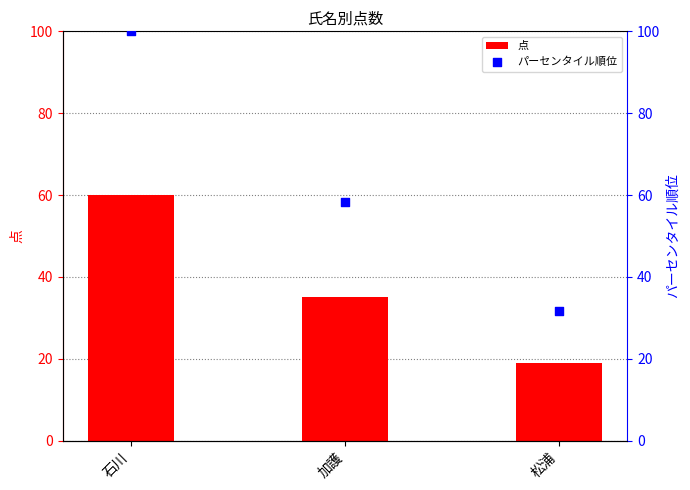

What is the total value across all series at 松浦?

50.7